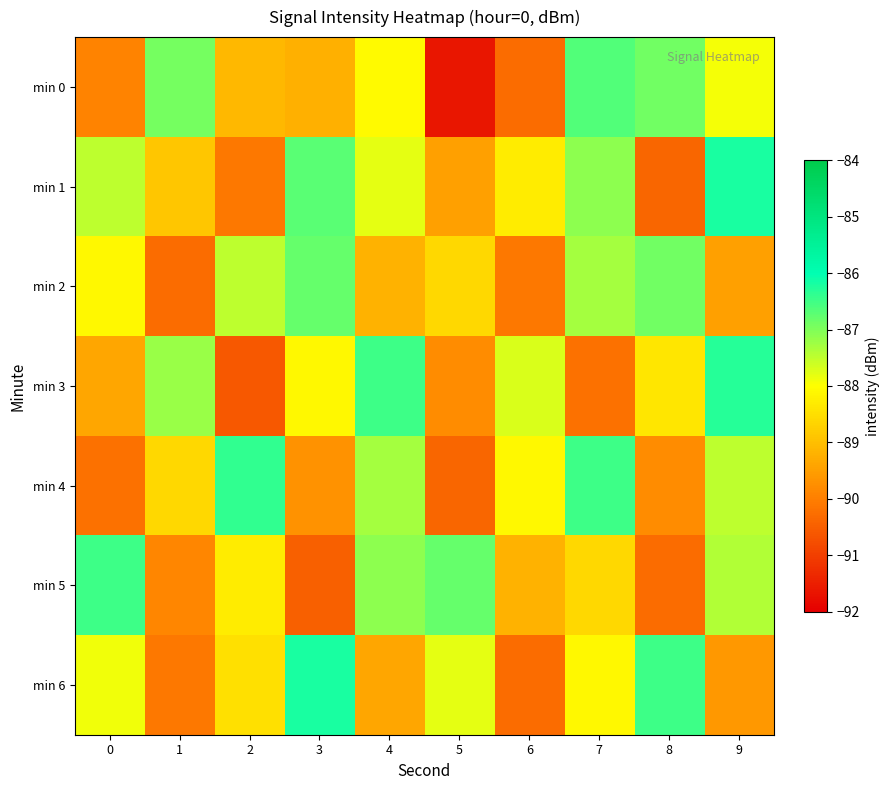

Which series has the widest spread of values?

min 0